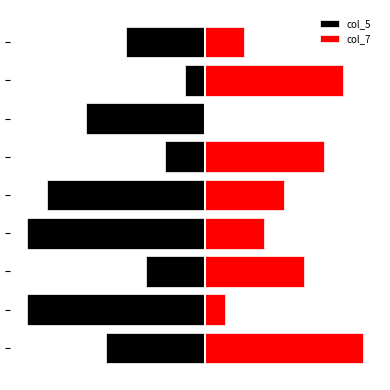

Which series has the widest spread of values?

col_5